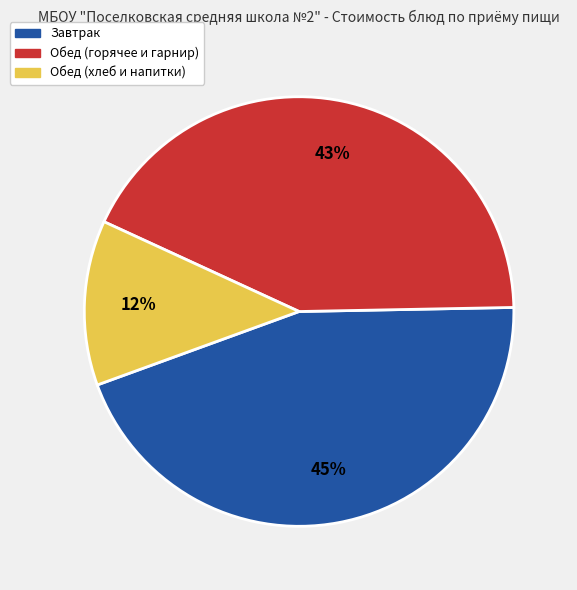

To the nearest percent, what percentage of the pie is Завтрак?

45%